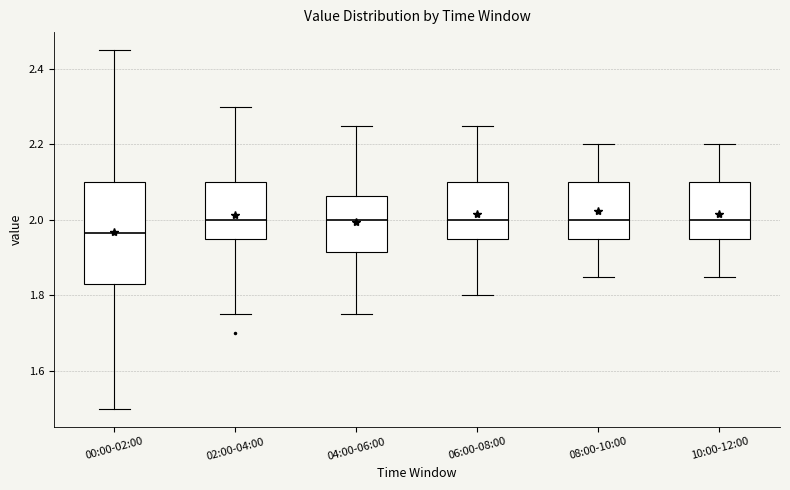

Reading left to right, read every box against the y-axis: the position of its median line, the range the box covers, and the ends of its whiskers. The values are not printed on the chart, so give them approximately, as read against the axis.

00:00-02:00: median 1.96, box 1.84 to 2.10, whiskers 1.50 to 2.46
02:00-04:00: median 2.00, box 1.96 to 2.10, whiskers 1.76 to 2.30
04:00-06:00: median 2.00, box 1.92 to 2.06, whiskers 1.76 to 2.26
06:00-08:00: median 2.00, box 1.96 to 2.10, whiskers 1.80 to 2.26
08:00-10:00: median 2.00, box 1.96 to 2.10, whiskers 1.86 to 2.20
10:00-12:00: median 2.00, box 1.96 to 2.10, whiskers 1.86 to 2.20